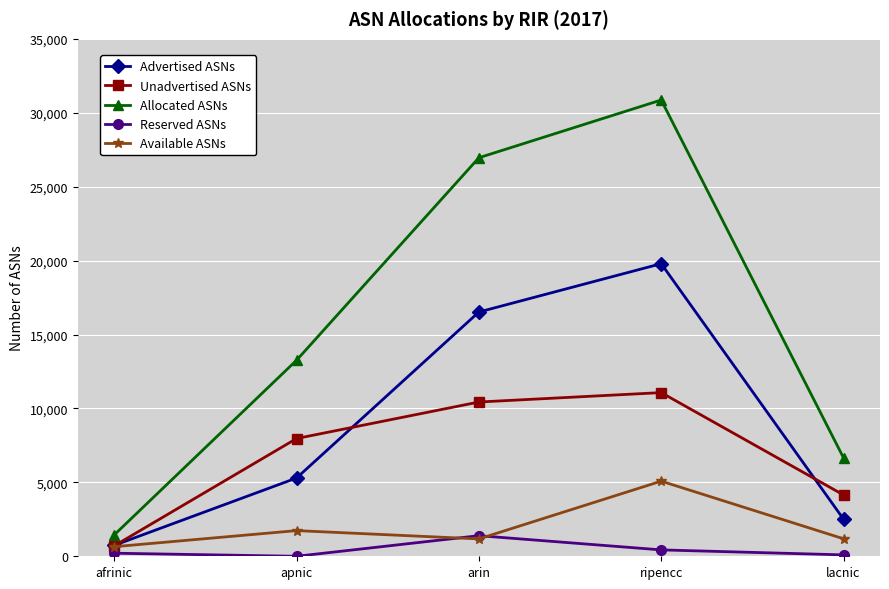

Is the value of Reserved ASNs at arin greater than the value of Unadvertised ASNs at lacnic?

No